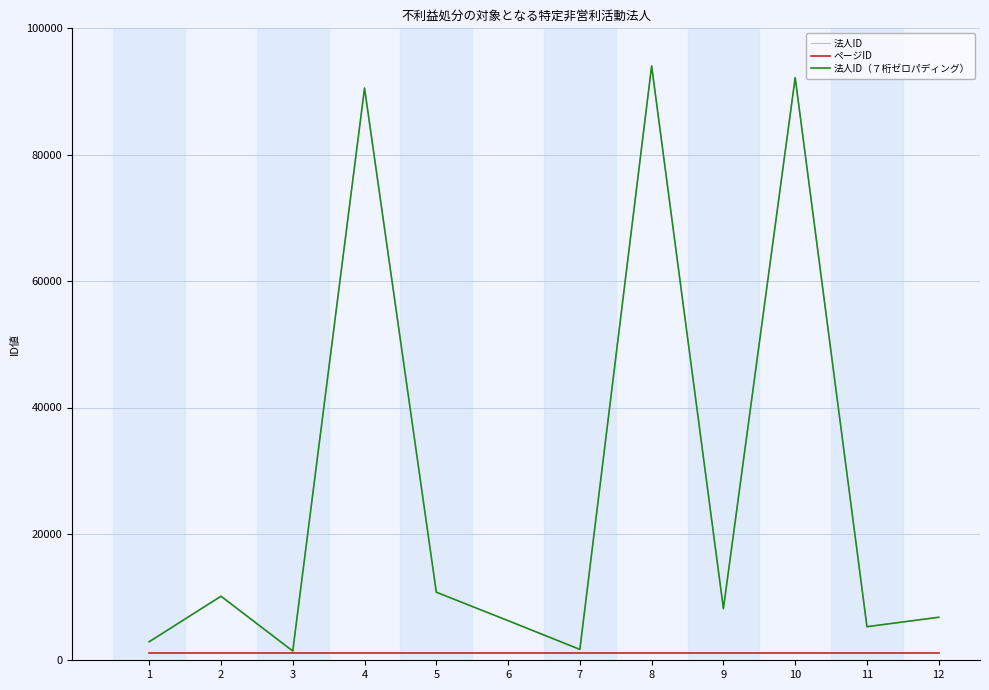

Which has a higher value, 10 or 7?

10